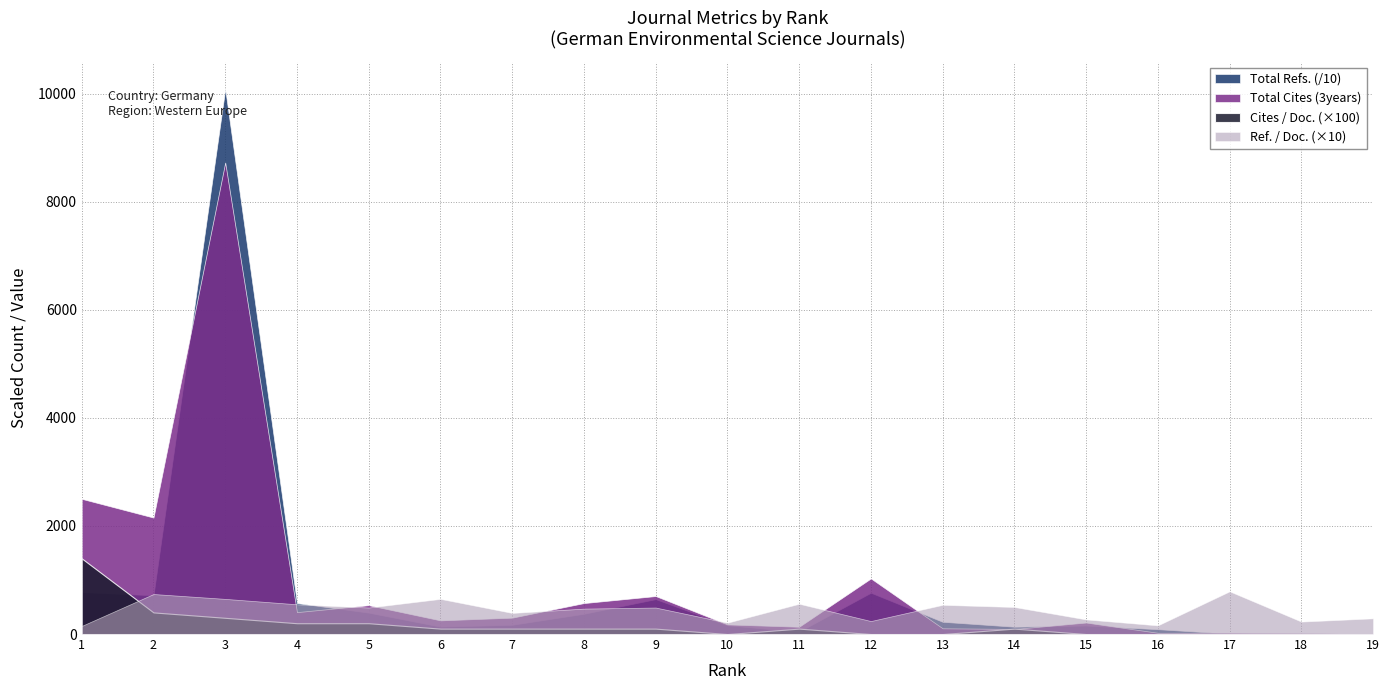

How many data points does each series have?

19